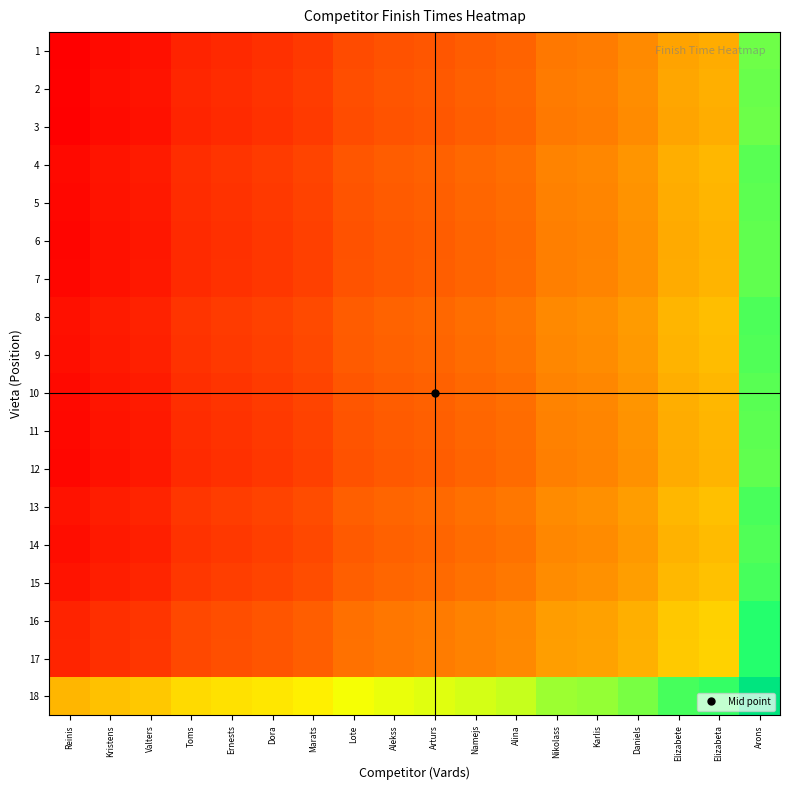

Reading left to right, what are all the values shown in this chart?

1: Reinis=126.0	Kristens=128.4	Valters=129.8	Toms=133.7	Ernests=135.1	Dora=136.5	Marats=138.4	Lote=142.4	Alekss=143.8	Arturs=144.7	Namejs=146.1	Alina=147.5	Nikolass=151.9	Karlis=152.8	Daniels=155.7	Elizabete=161.1	Elizabeta=163.0	Arons=195.9
2: Reinis=126.6	Kristens=129.0	Valters=130.4	Toms=134.3	Ernests=135.7	Dora=137.1	Marats=139.0	Lote=142.9	Alekss=144.4	Arturs=145.3	Namejs=146.7	Alina=148.1	Nikolass=152.5	Karlis=153.4	Daniels=156.3	Elizabete=161.7	Elizabeta=163.6	Arons=196.5
3: Reinis=126.2	Kristens=128.6	Valters=130.0	Toms=133.9	Ernests=135.3	Dora=136.7	Marats=138.6	Lote=142.5	Alekss=143.9	Arturs=144.9	Namejs=146.3	Alina=147.7	Nikolass=152.1	Karlis=153.0	Daniels=155.9	Elizabete=161.3	Elizabeta=163.2	Arons=196.1
4: Reinis=128.3	Kristens=130.7	Valters=132.1	Toms=136.0	Ernests=137.4	Dora=138.8	Marats=140.7	Lote=144.6	Alekss=146.0	Arturs=146.9	Namejs=148.4	Alina=149.8	Nikolass=154.2	Karlis=155.1	Daniels=158.0	Elizabete=163.4	Elizabeta=165.3	Arons=198.2
5: Reinis=127.9	Kristens=130.3	Valters=131.7	Toms=135.6	Ernests=137.0	Dora=138.4	Marats=140.3	Lote=144.2	Alekss=145.6	Arturs=146.5	Namejs=147.9	Alina=149.4	Nikolass=153.8	Karlis=154.7	Daniels=157.6	Elizabete=163.0	Elizabeta=164.9	Arons=197.8
6: Reinis=127.5	Kristens=129.9	Valters=131.3	Toms=135.2	Ernests=136.6	Dora=138.0	Marats=139.9	Lote=143.8	Alekss=145.2	Arturs=146.1	Namejs=147.5	Alina=148.9	Nikolass=153.4	Karlis=154.3	Daniels=157.2	Elizabete=162.6	Elizabeta=164.5	Arons=197.4
7: Reinis=127.5	Kristens=130.0	Valters=131.4	Toms=135.3	Ernests=136.7	Dora=138.1	Marats=140.0	Lote=143.9	Alekss=145.3	Arturs=146.2	Namejs=147.6	Alina=149.0	Nikolass=153.4	Karlis=154.4	Daniels=157.3	Elizabete=162.7	Elizabeta=164.6	Arons=197.5
8: Reinis=129.6	Kristens=132.1	Valters=133.5	Toms=137.4	Ernests=138.8	Dora=140.2	Marats=142.1	Lote=146.0	Alekss=147.4	Arturs=148.3	Namejs=149.7	Alina=151.1	Nikolass=155.5	Karlis=156.4	Daniels=159.4	Elizabete=164.8	Elizabeta=166.7	Arons=199.6
9: Reinis=129.2	Kristens=131.6	Valters=133.1	Toms=137.0	Ernests=138.4	Dora=139.8	Marats=141.7	Lote=145.6	Alekss=147.0	Arturs=147.9	Namejs=149.3	Alina=150.7	Nikolass=155.1	Karlis=156.0	Daniels=158.9	Elizabete=164.4	Elizabeta=166.3	Arons=199.2
10: Reinis=128.3	Kristens=130.7	Valters=132.1	Toms=136.1	Ernests=137.5	Dora=138.9	Marats=140.8	Lote=144.7	Alekss=146.1	Arturs=147.0	Namejs=148.4	Alina=149.8	Nikolass=154.2	Karlis=155.1	Daniels=158.0	Elizabete=163.4	Elizabeta=165.4	Arons=198.3
11: Reinis=127.9	Kristens=130.3	Valters=131.7	Toms=135.6	Ernests=137.1	Dora=138.5	Marats=140.4	Lote=144.3	Alekss=145.7	Arturs=146.6	Namejs=148.0	Alina=149.4	Nikolass=153.8	Karlis=154.7	Daniels=157.6	Elizabete=163.0	Elizabeta=164.9	Arons=197.9
12: Reinis=127.5	Kristens=129.9	Valters=131.3	Toms=135.2	Ernests=136.6	Dora=138.1	Marats=140.0	Lote=143.9	Alekss=145.3	Arturs=146.2	Namejs=147.6	Alina=149.0	Nikolass=153.4	Karlis=154.3	Daniels=157.2	Elizabete=162.6	Elizabeta=164.5	Arons=197.4
13: Reinis=130.1	Kristens=132.5	Valters=133.9	Toms=137.8	Ernests=139.2	Dora=140.6	Marats=142.6	Lote=146.5	Alekss=147.9	Arturs=148.8	Namejs=150.2	Alina=151.6	Nikolass=156.0	Karlis=156.9	Daniels=159.8	Elizabete=165.2	Elizabeta=167.1	Arons=200.0
14: Reinis=129.2	Kristens=131.6	Valters=133.0	Toms=136.9	Ernests=138.3	Dora=139.7	Marats=141.6	Lote=145.6	Alekss=147.0	Arturs=147.9	Namejs=149.3	Alina=150.7	Nikolass=155.1	Karlis=156.0	Daniels=158.9	Elizabete=164.3	Elizabeta=166.2	Arons=199.1
15: Reinis=130.3	Kristens=132.7	Valters=134.1	Toms=138.0	Ernests=139.4	Dora=140.8	Marats=142.7	Lote=146.6	Alekss=148.1	Arturs=149.0	Namejs=150.4	Alina=151.8	Nikolass=156.2	Karlis=157.1	Daniels=160.0	Elizabete=165.4	Elizabeta=167.3	Arons=200.2
16: Reinis=133.9	Kristens=136.3	Valters=137.7	Toms=141.6	Ernests=143.0	Dora=144.4	Marats=146.3	Lote=150.2	Alekss=151.6	Arturs=152.6	Namejs=154.0	Alina=155.4	Nikolass=159.8	Karlis=160.7	Daniels=163.6	Elizabete=169.0	Elizabeta=170.9	Arons=203.8
17: Reinis=134.0	Kristens=136.4	Valters=137.8	Toms=141.7	Ernests=143.1	Dora=144.5	Marats=146.4	Lote=150.3	Alekss=151.7	Arturs=152.6	Namejs=154.1	Alina=155.5	Nikolass=159.9	Karlis=160.8	Daniels=163.7	Elizabete=169.1	Elizabeta=171.0	Arons=203.9
18: Reinis=165.1	Kristens=167.5	Valters=168.9	Toms=172.8	Ernests=174.2	Dora=175.6	Marats=177.5	Lote=181.4	Alekss=182.8	Arturs=183.7	Namejs=185.1	Alina=186.6	Nikolass=191.0	Karlis=191.9	Daniels=194.8	Elizabete=200.2	Elizabeta=202.1	Arons=235.0